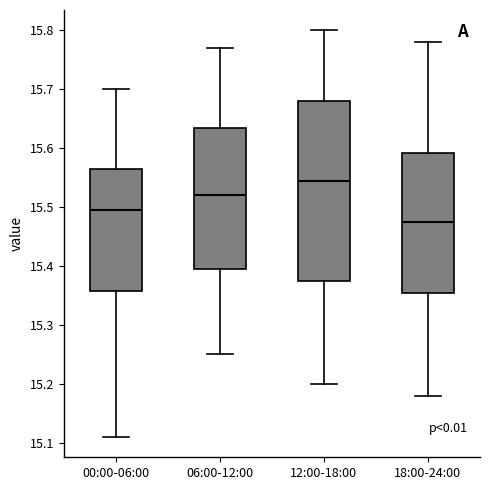

Comparing the boxes themselves (not the whiskers), which one is the tallest?

12:00-18:00